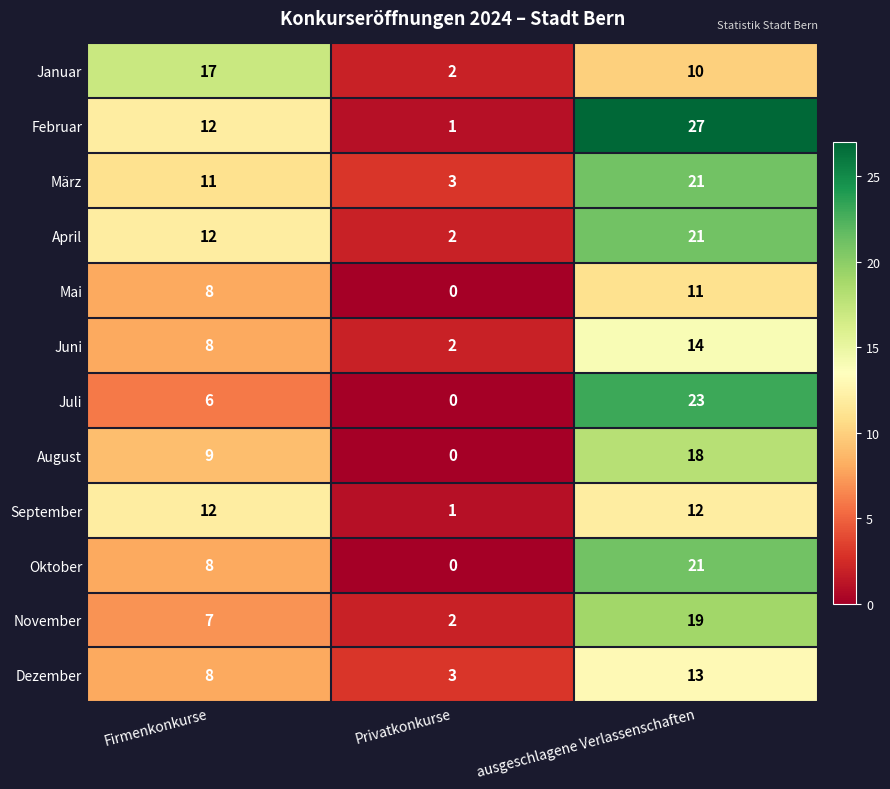

At which label does März reach its peak?

ausgeschlagene Verlassenschaften